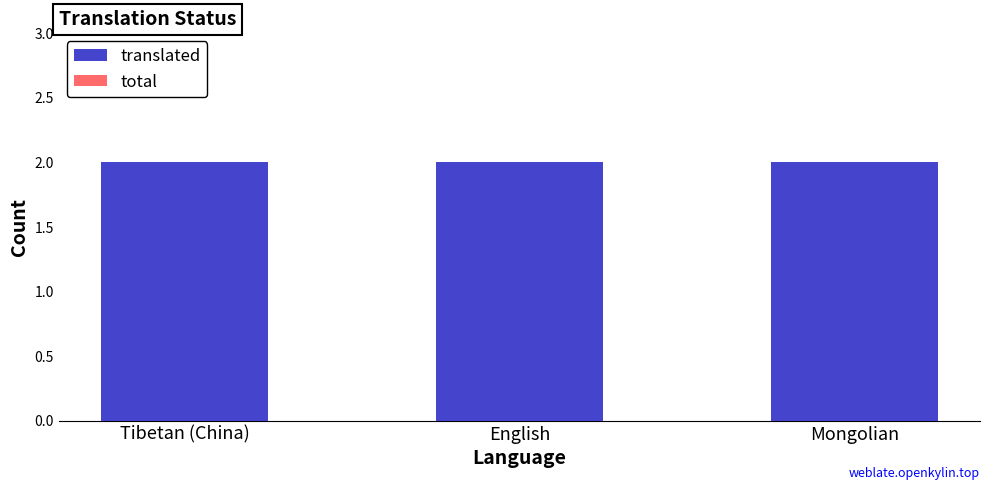

The value of translated at Mongolian is 3. True or false?

False